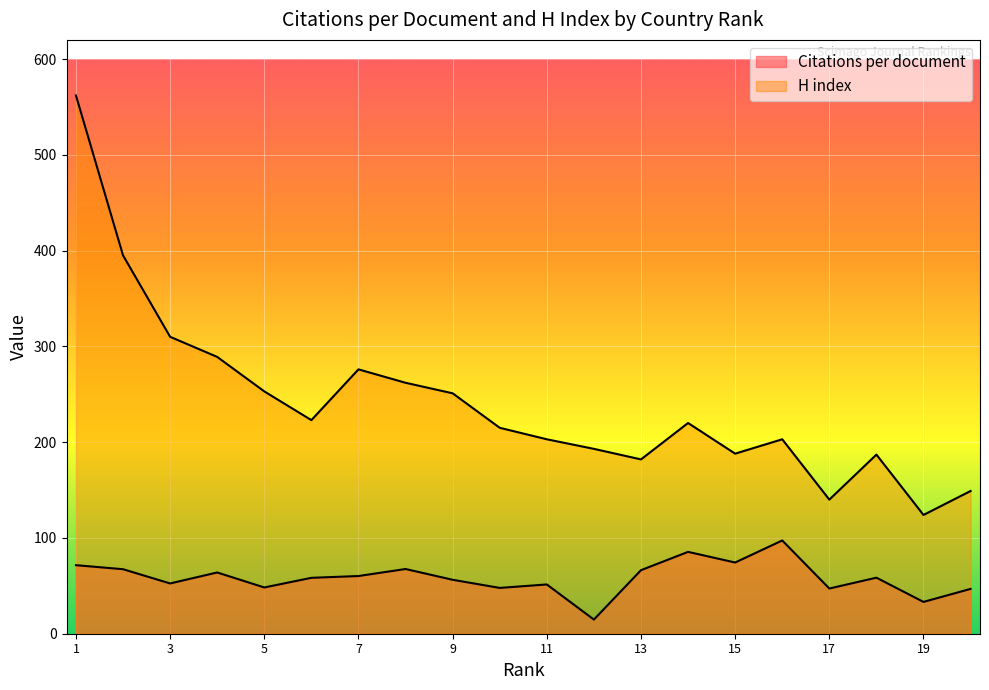

What is the difference between the second highest and second lowest values in the H index series?

255.0